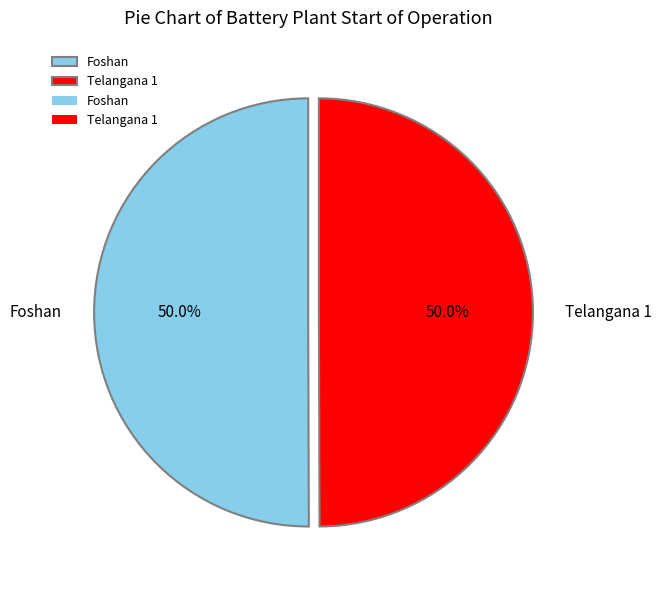

The Foshan slice represents 40% of the pie. True or false?

False